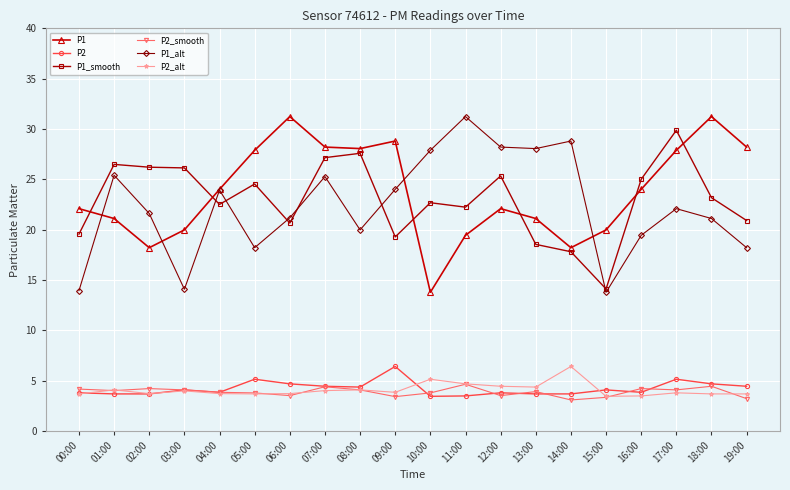

What is the label of the 17th point from the right?

03:00